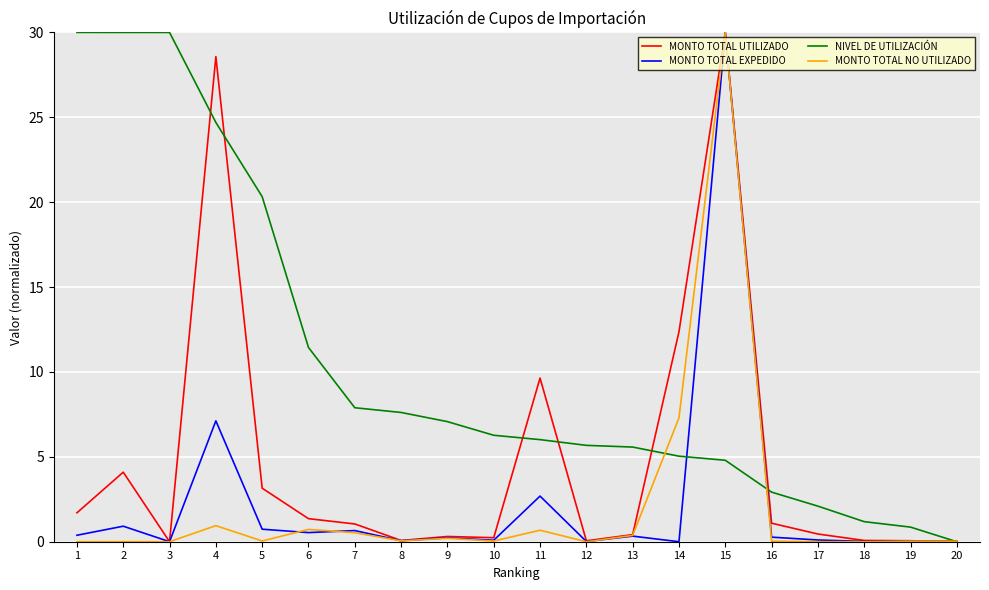

True or false: MONTO TOTAL EXPEDIDO and NIVEL DE UTILIZACIÓN cross at least once.

True